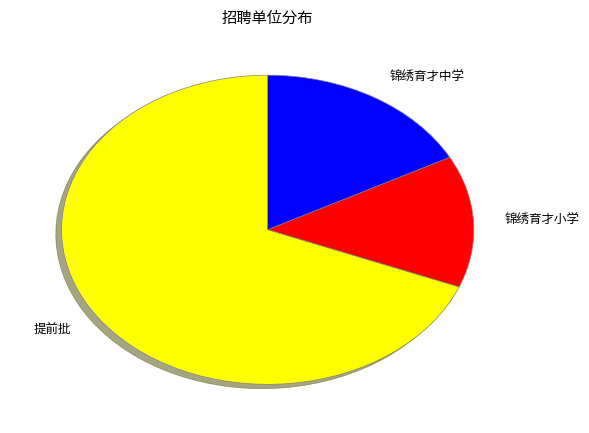

True or false: 提前批 accounts for 69% of the total.

True